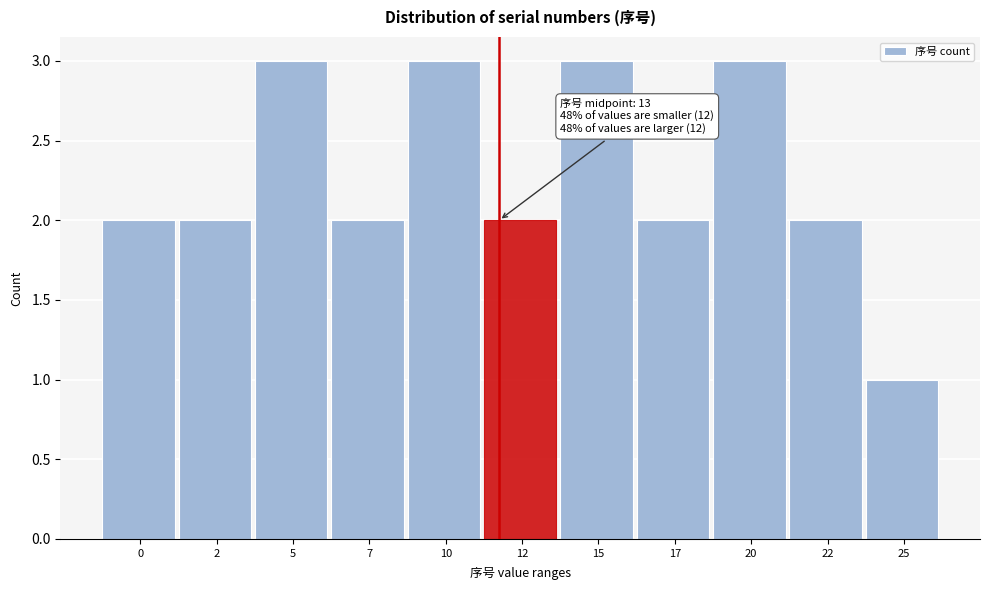

Reading left to right, transcribe all the data shown in this chart.

0=2	2=2	5=3	7=2	10=3	12=2	15=3	17=2	20=3	22=2	25=1